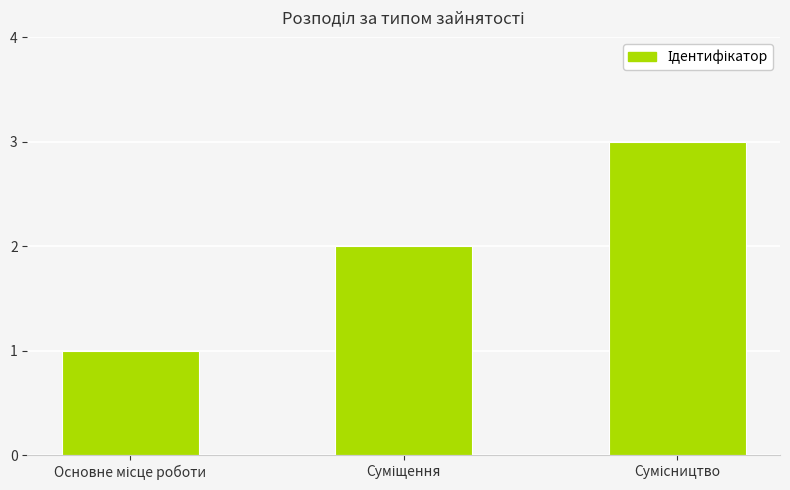

What is the sum of all values?

6